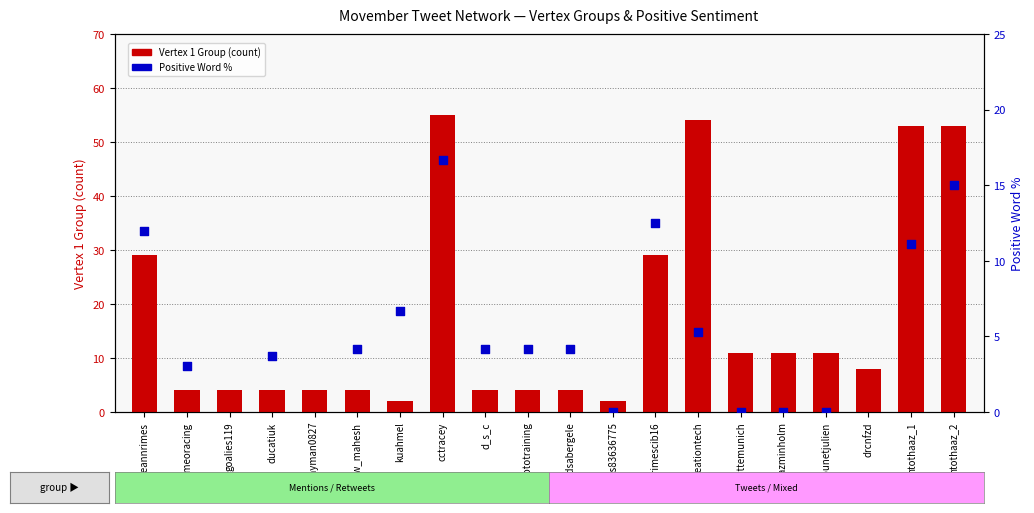

What are all the series names shown in the legend?

Vertex 1 Group, Positive Word %